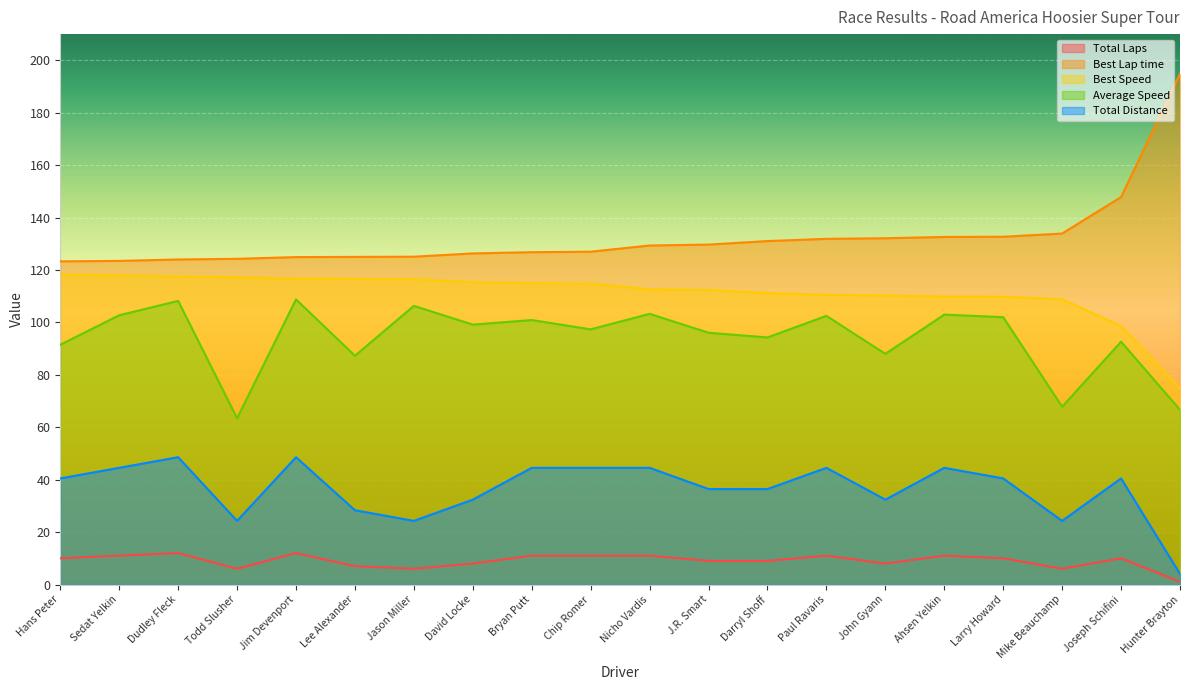

Which series has the largest range (max minus min)?

Best Lap time